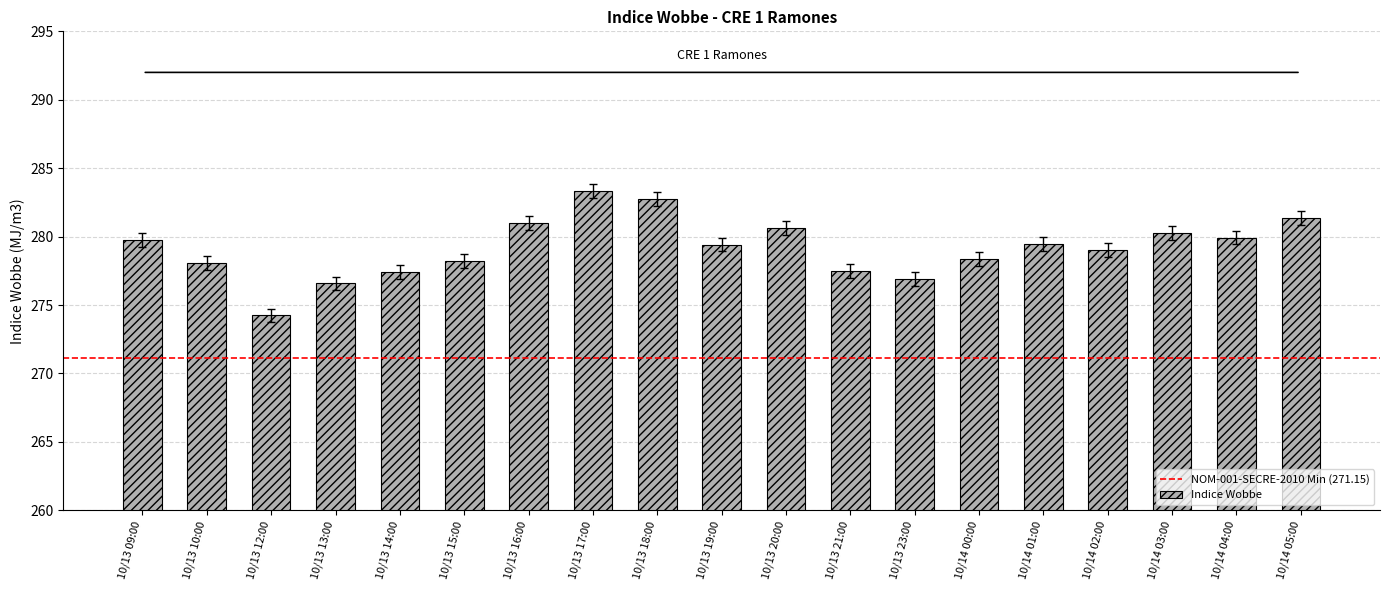

What is the difference between the maximum and minimum values?

9.1